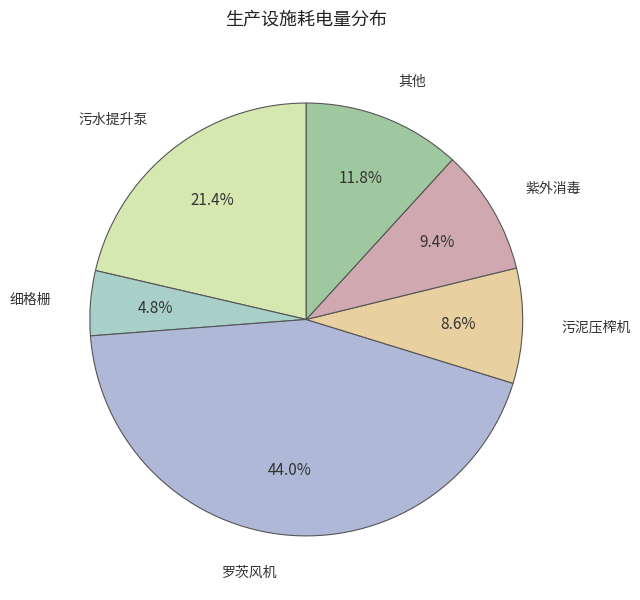

What is the ratio of the value at 其他 to the value at 紫外消毒?

1.3